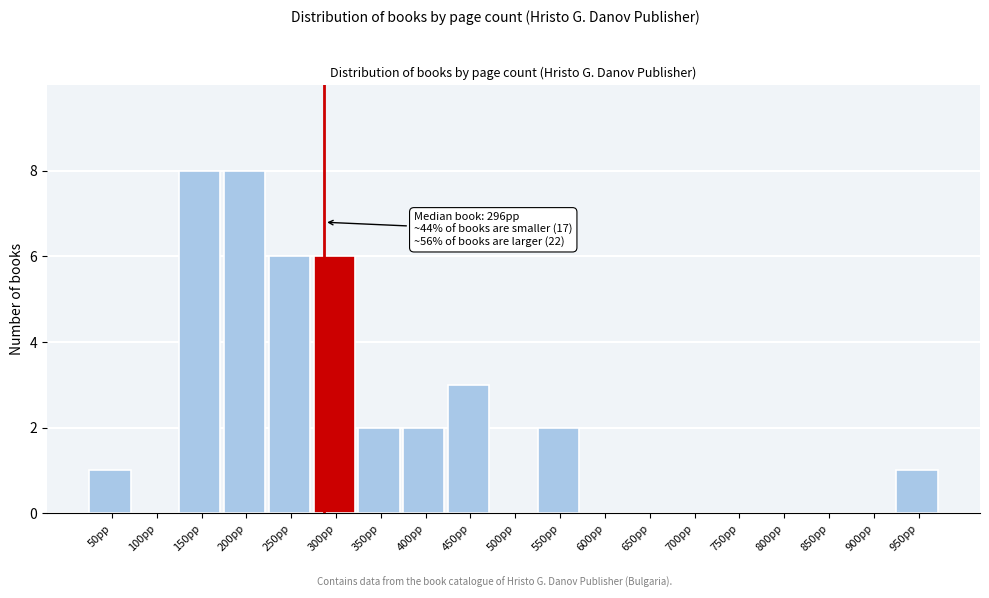

Reading left to right, list all the values displayed in this chart.

50pp=1	100pp=0	150pp=8	200pp=8	250pp=6	300pp=6	350pp=2	400pp=2	450pp=3	500pp=0	550pp=2	600pp=0	650pp=0	700pp=0	750pp=0	800pp=0	850pp=0	900pp=0	950pp=1